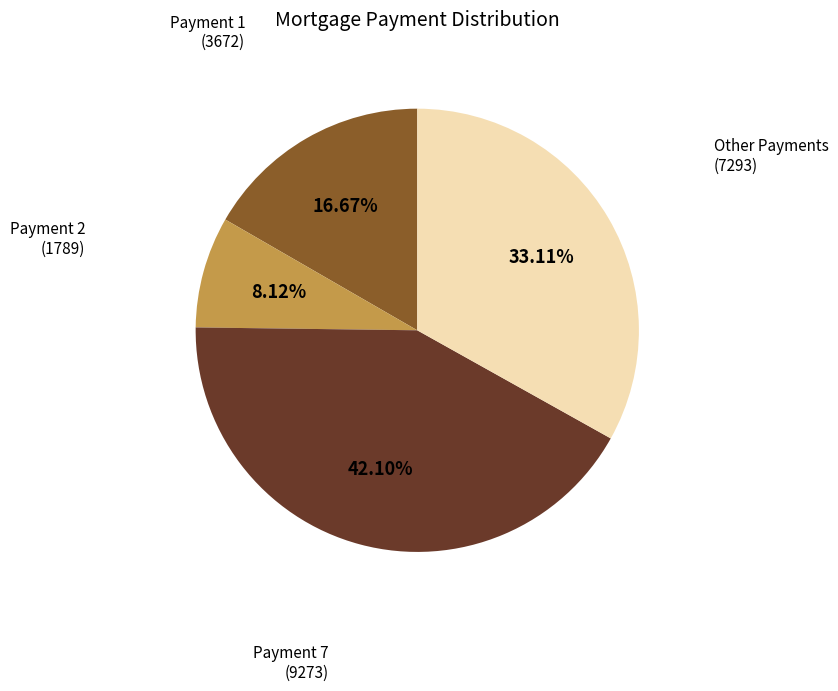

Is there any slice that represents more than half of the pie?

No